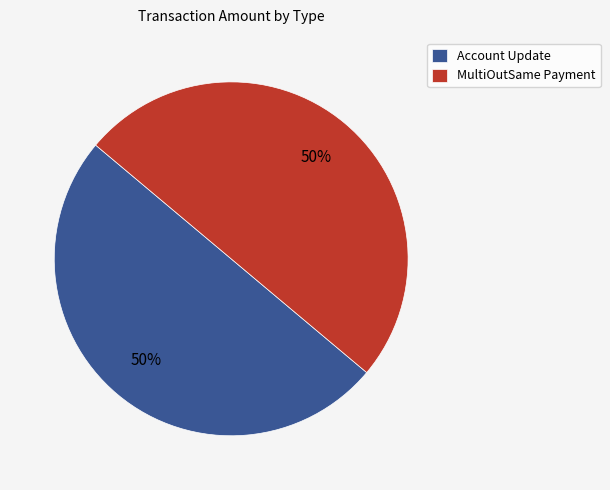

What is the ratio of the value at Account Update to the value at MultiOutSame Payment?

1.0